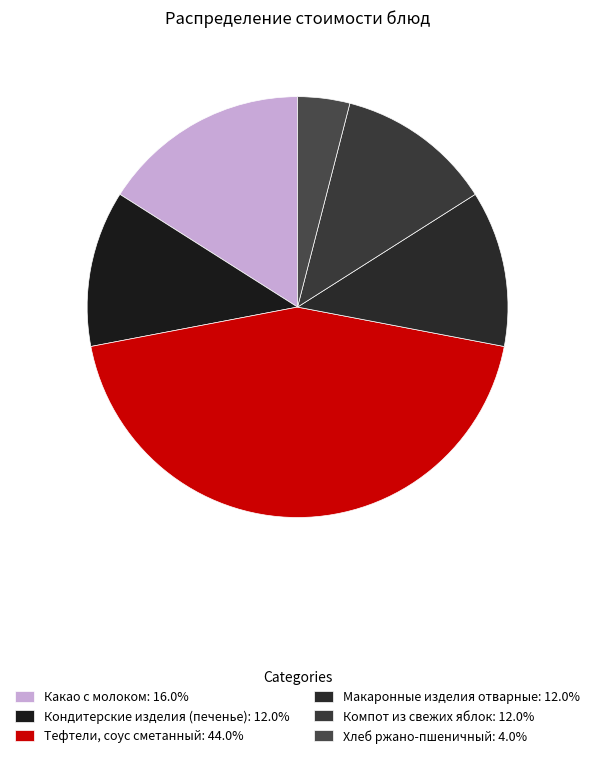

Which category has the biggest portion of the pie?

Тефтели, соус сметанный